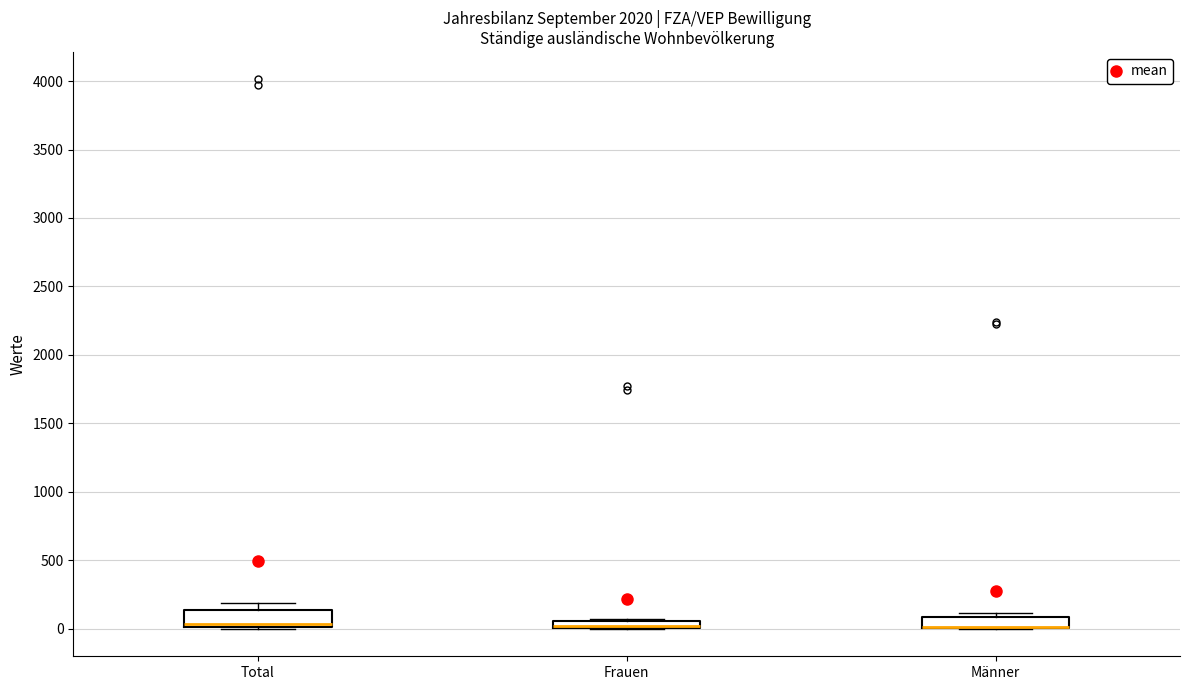

Where is the upper edge of the box for Männer on the y-axis? The values are not printed on the chart, so give them approximately, as read against the axis.

100